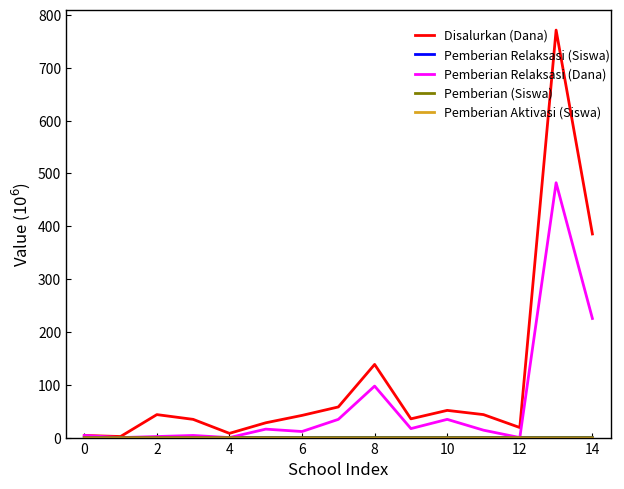

Which series has the largest range (max minus min)?

Disalurkan (Dana)